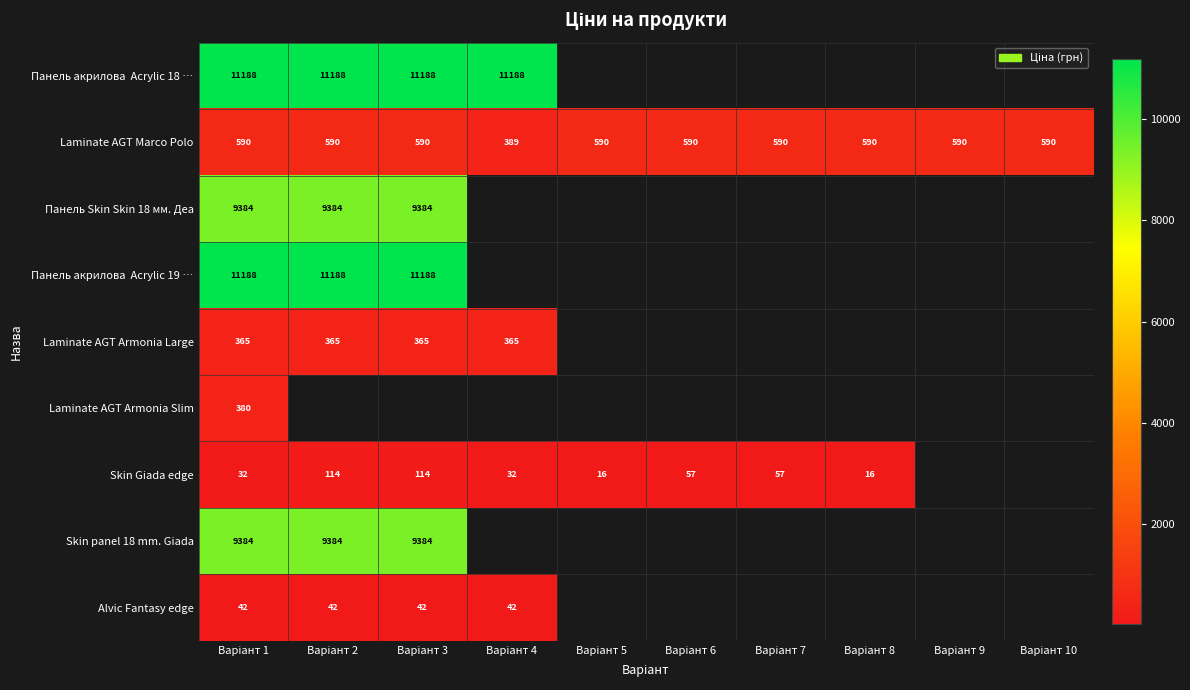

What is the maximum value for Laminate AGT Marco Polo?

589.9